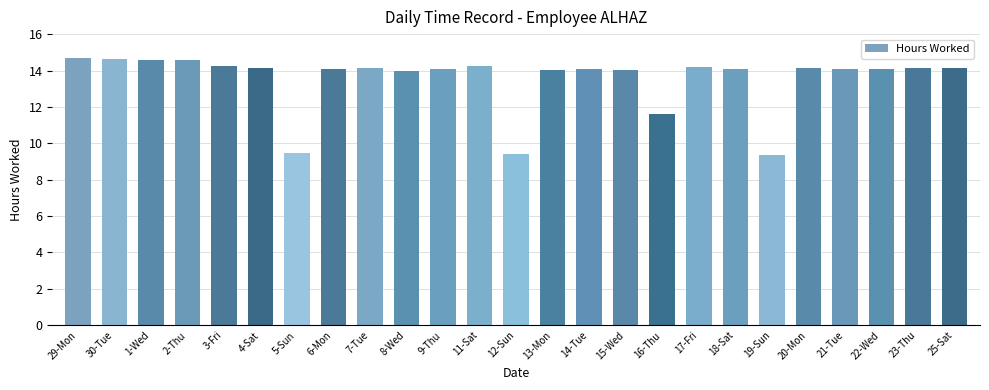

What is the sum of the values at 23-Thu and 5-Sun?

23.6